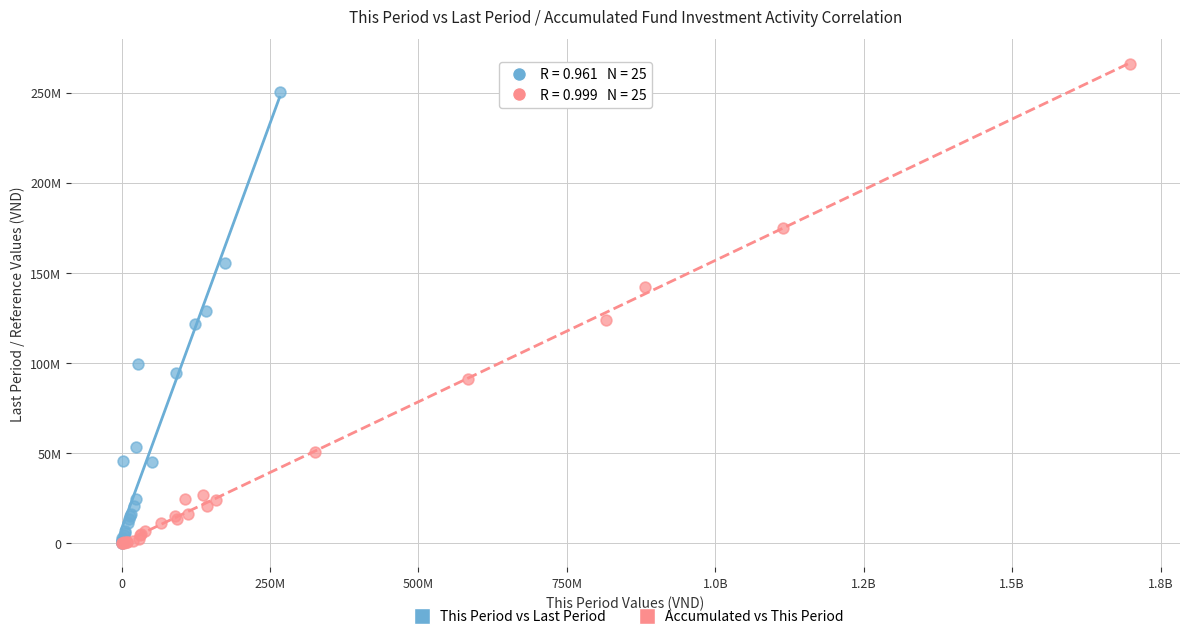

Which series contains the highest Y value?

Accumulated vs This Period